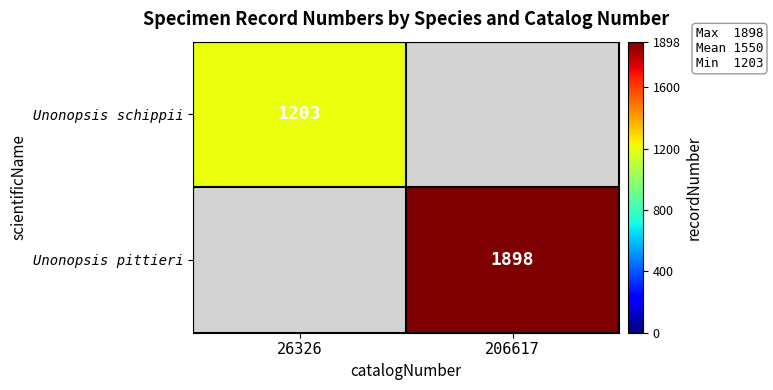

The value of Unonopsis pittieri at 206617 is 1898. True or false?

True